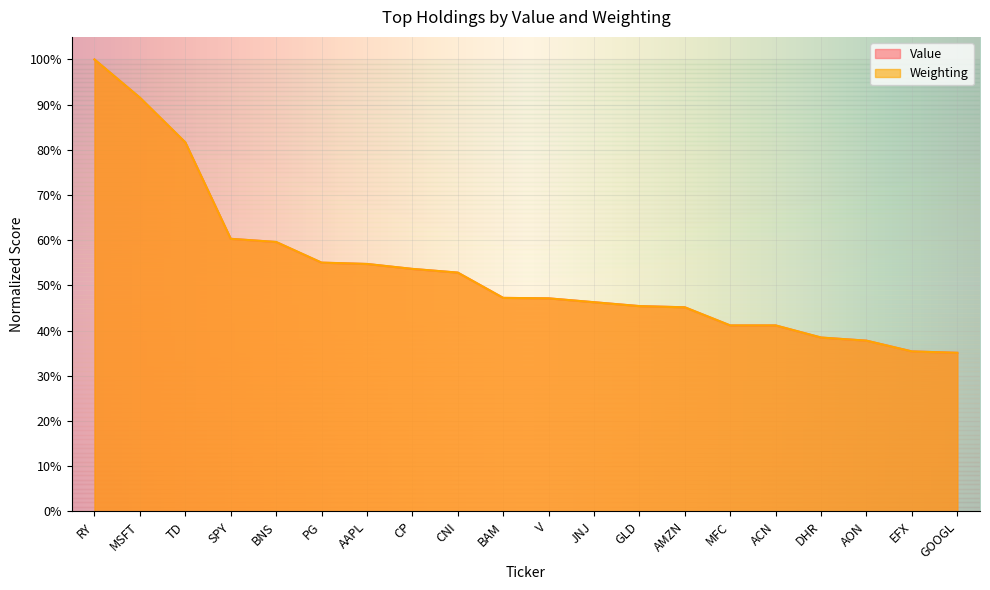

What is the sum of all Value values?

1069.8